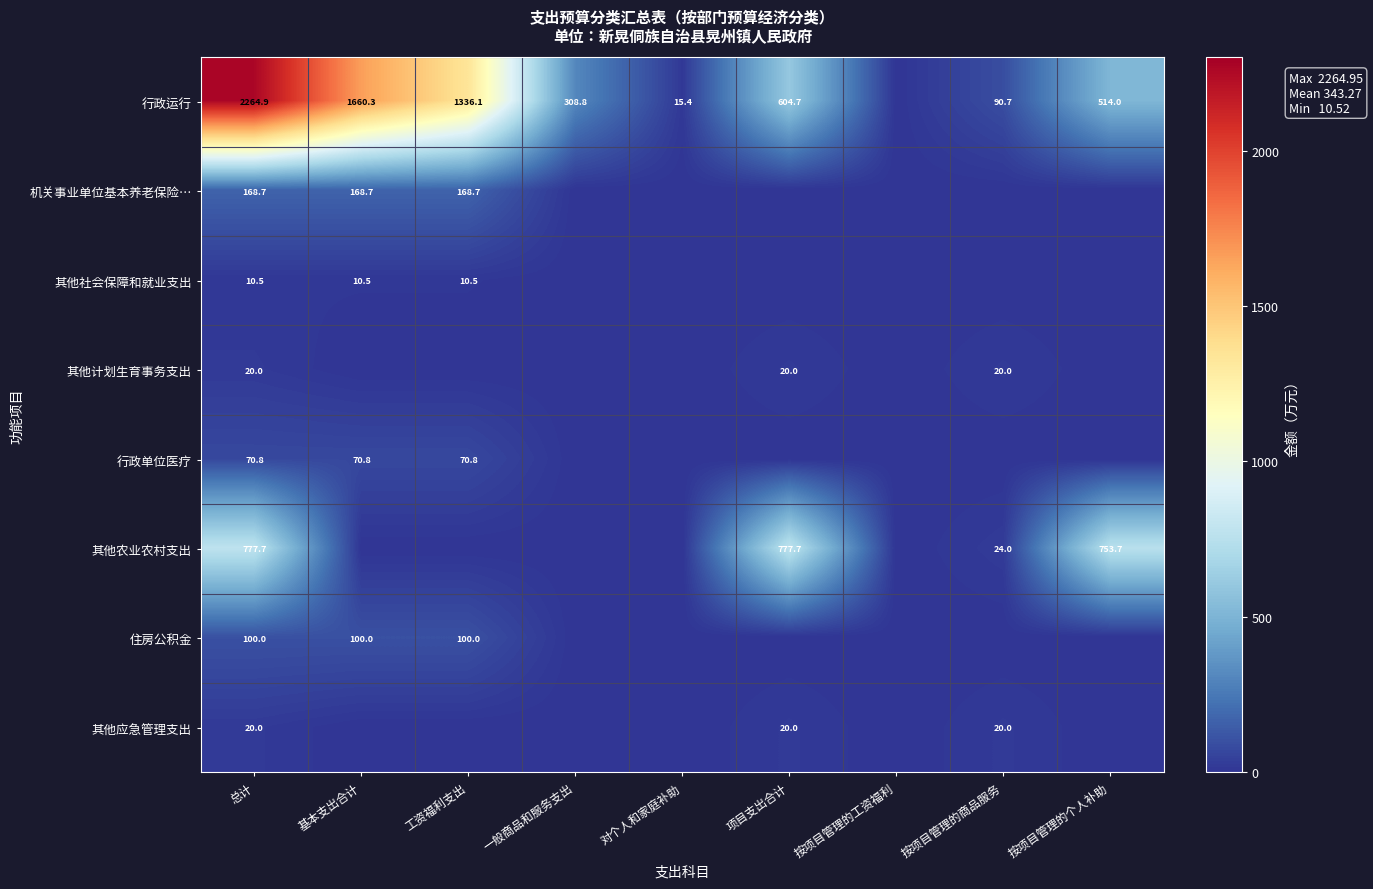

True or false: 其他社会保障和就业支出 has a value of 10.5 at 总计.

True